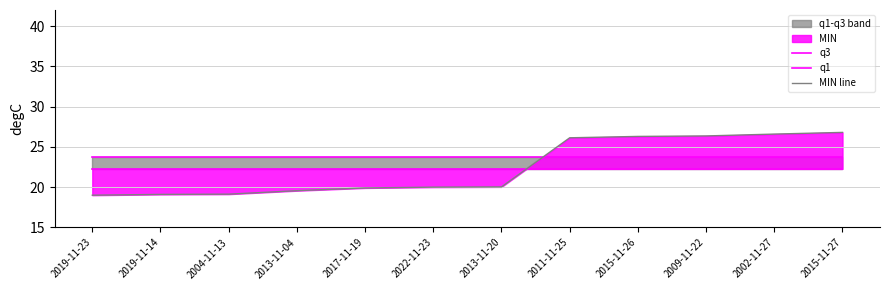

List the series in order of their peak value, highest first.

MIN line, q3, q1